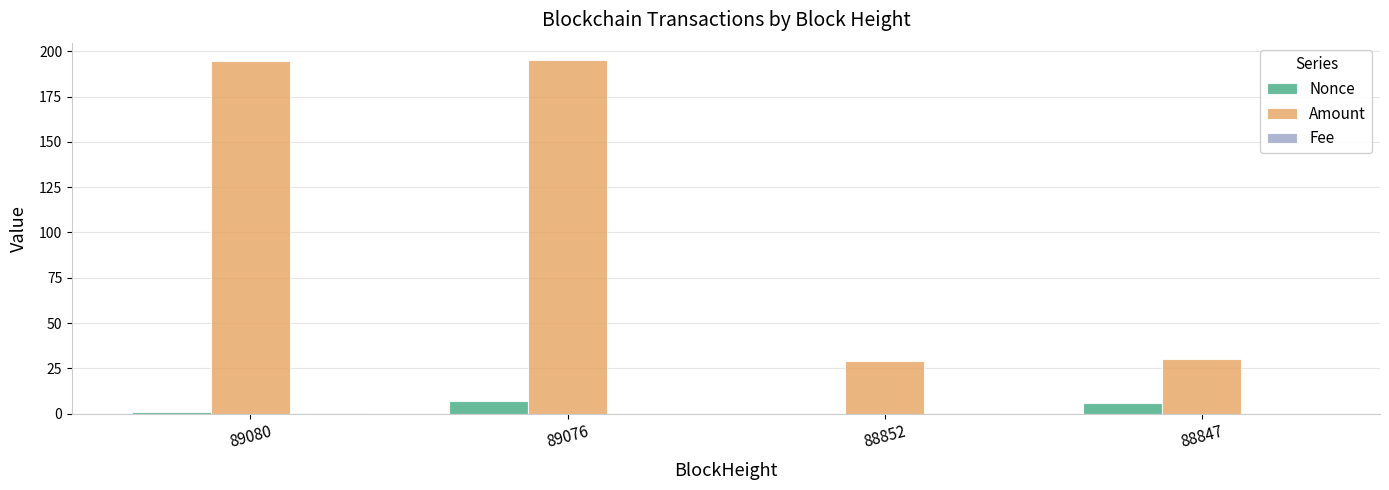

What is the highest value of the Amount series?

195.0